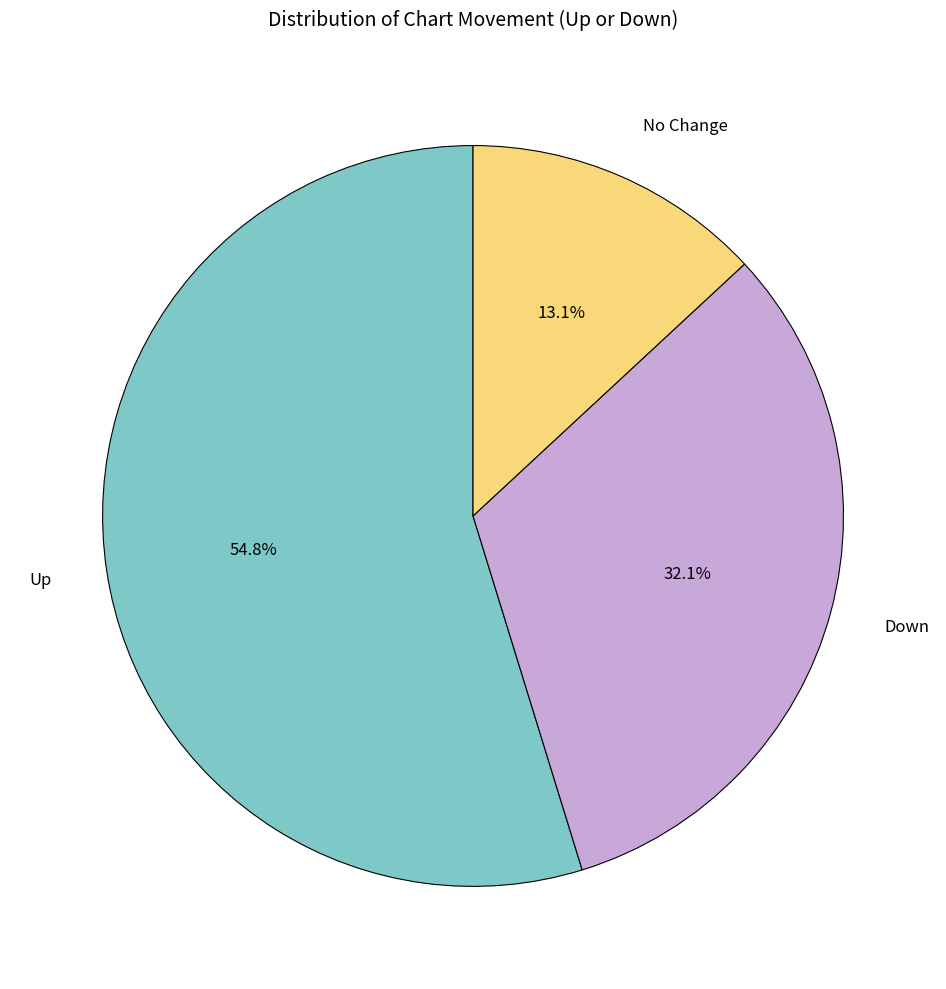

What is the smallest slice in the pie chart?

No Change